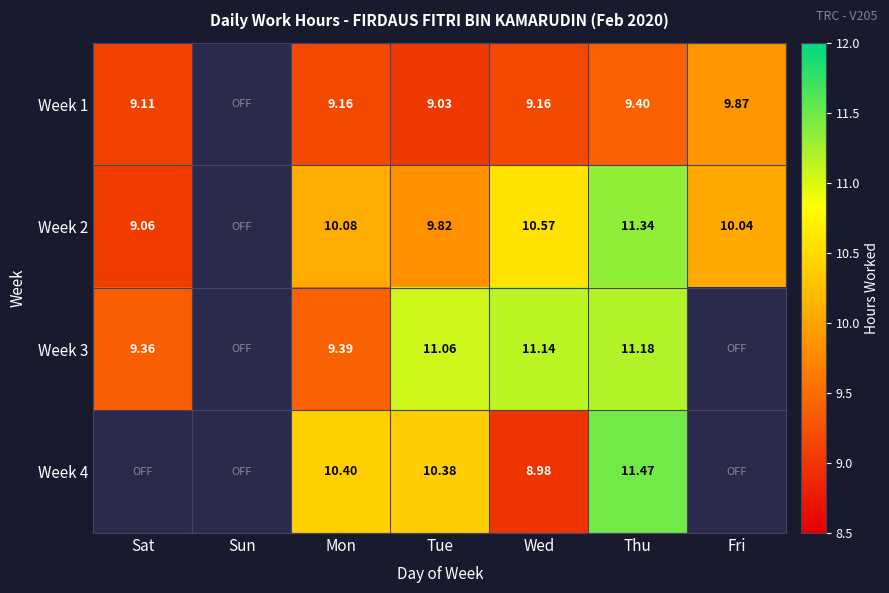

How many data points does each series have?

7